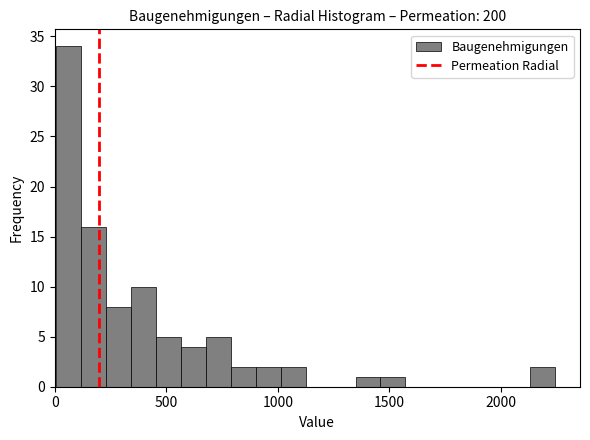

Read against the x-axis, roughly where is the centre of the tallest bar?

50